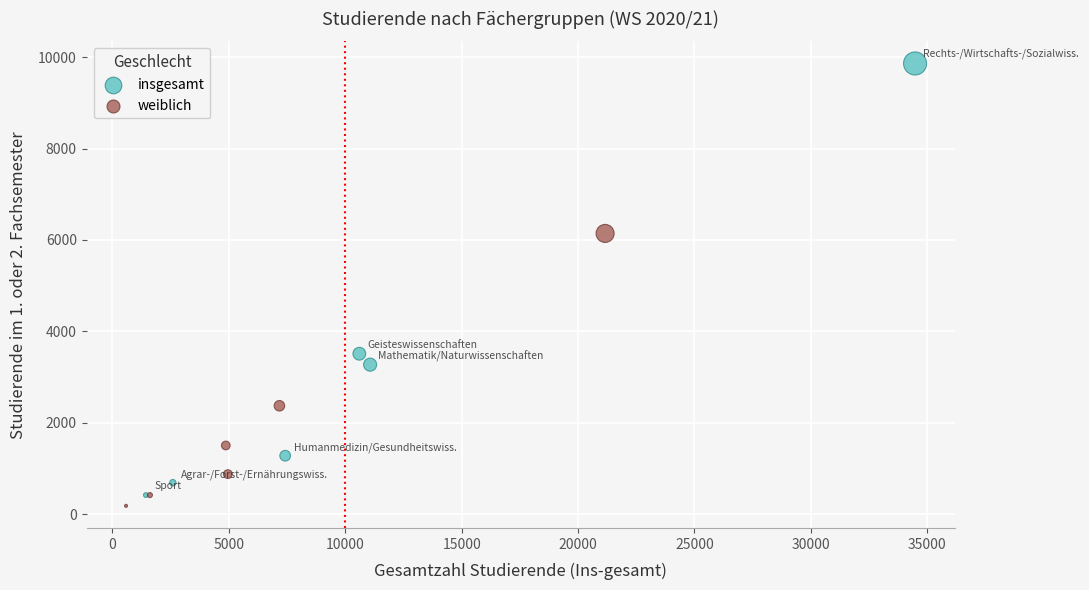

What are all the series names shown in the legend?

insgesamt, weiblich